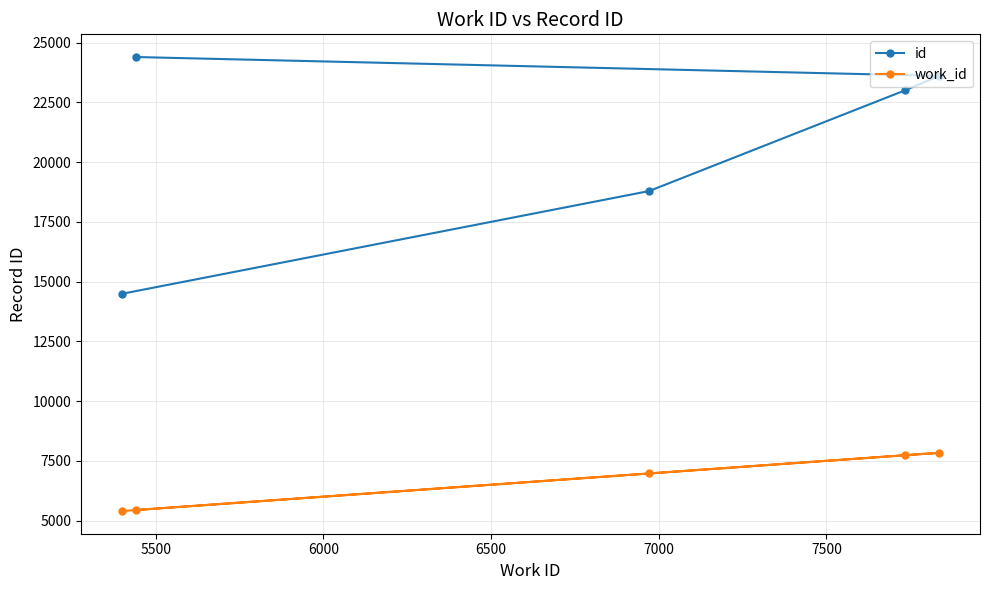

What is the maximum value shown in the chart?

24402